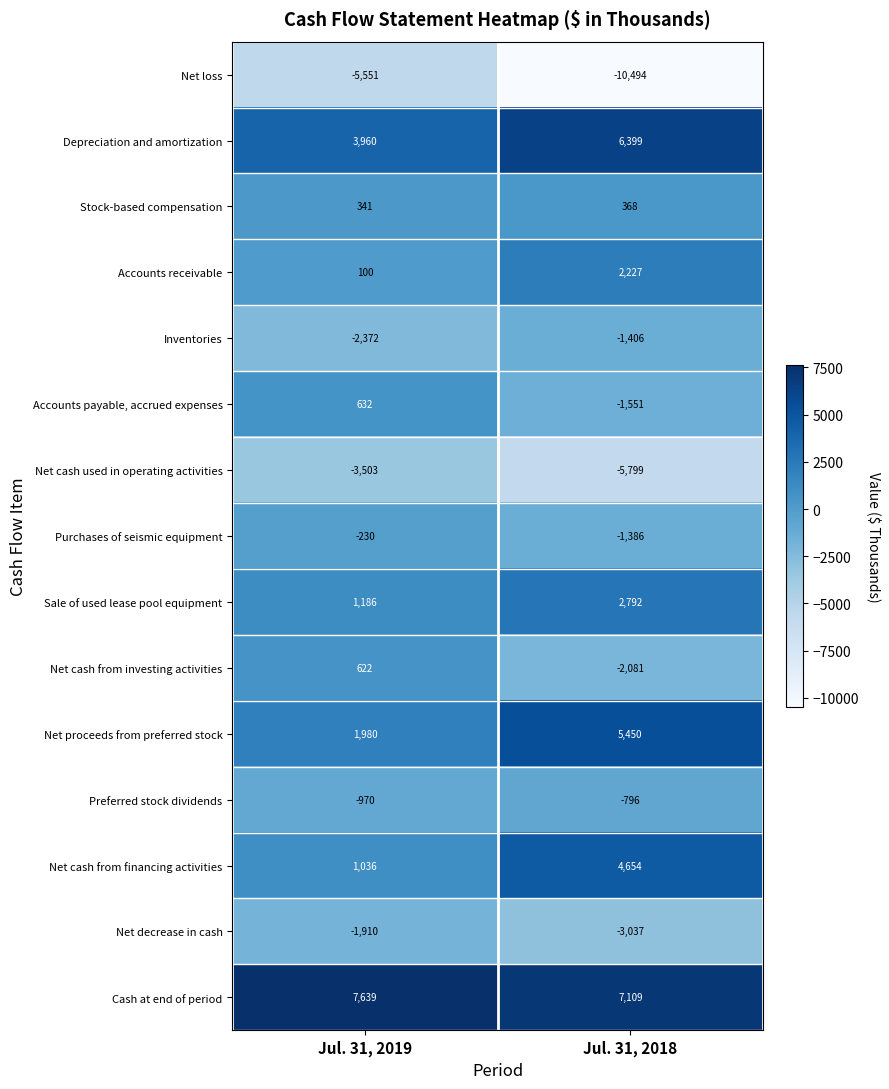

What is the total value across all series at Jul. 31, 2018?

2449